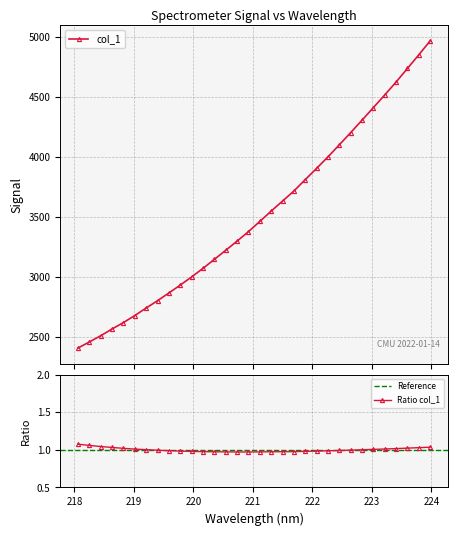

What is the ratio of the value at 218.0596 to the value at 219.589?

0.8